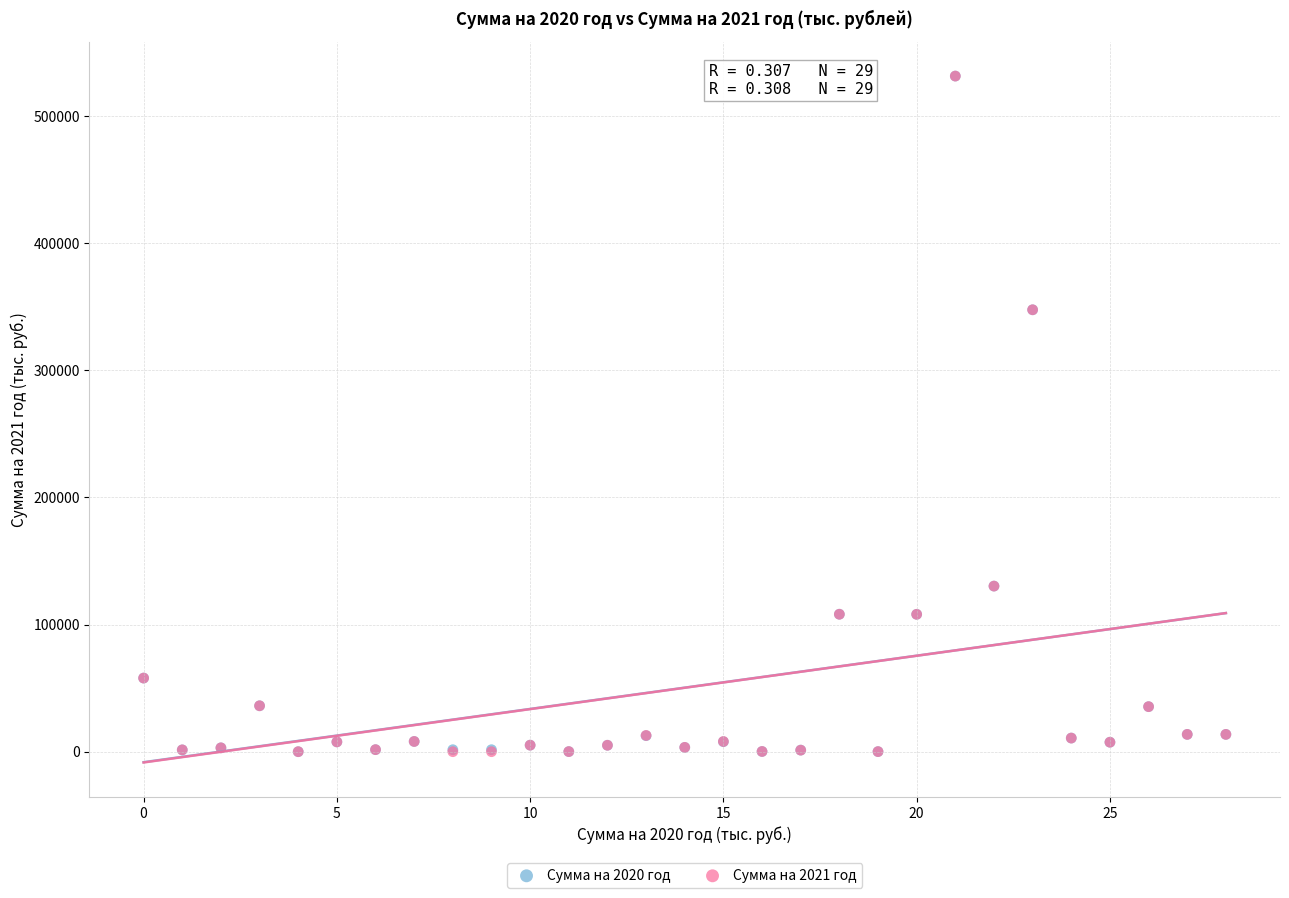

What are all the series names shown in the legend?

Сумма на 2020 год, Сумма на 2021 год